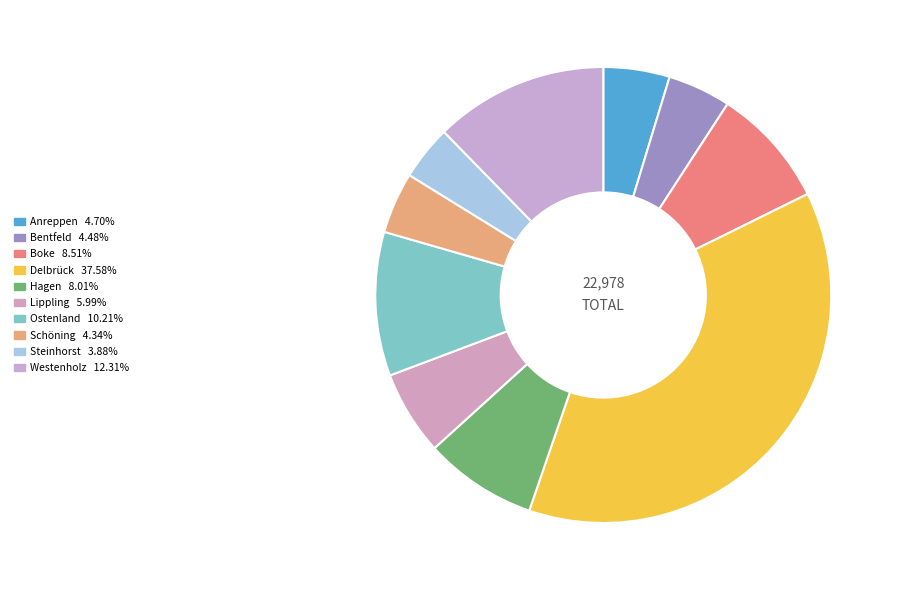

What percentage is the Bentfeld slice, to the nearest percent?

4%